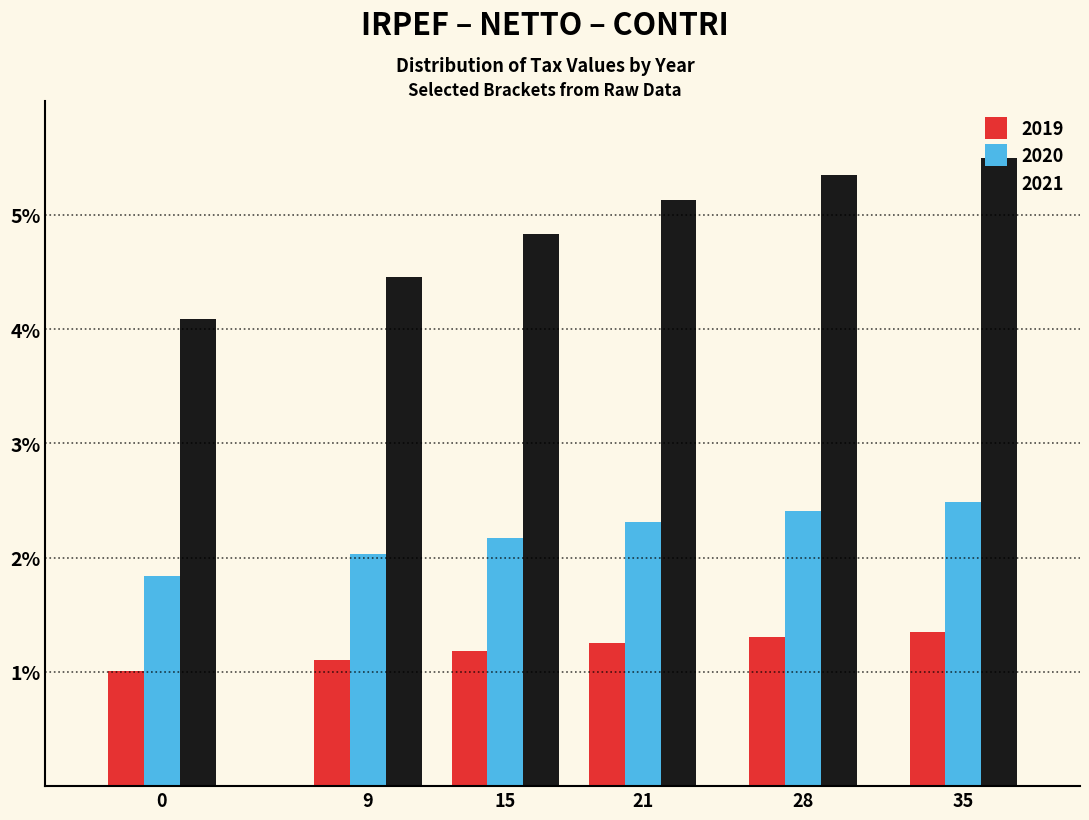

Reading left to right, transcribe all the data shown in this chart.

2019: 0=1.0	9=1.1	15=1.2	21=1.3	28=1.3	35=1.4
2020: 0=1.8	9=2.0	15=2.2	21=2.3	28=2.4	35=2.5
2021: 0=4.1	9=4.5	15=4.8	21=5.1	28=5.4	35=5.5